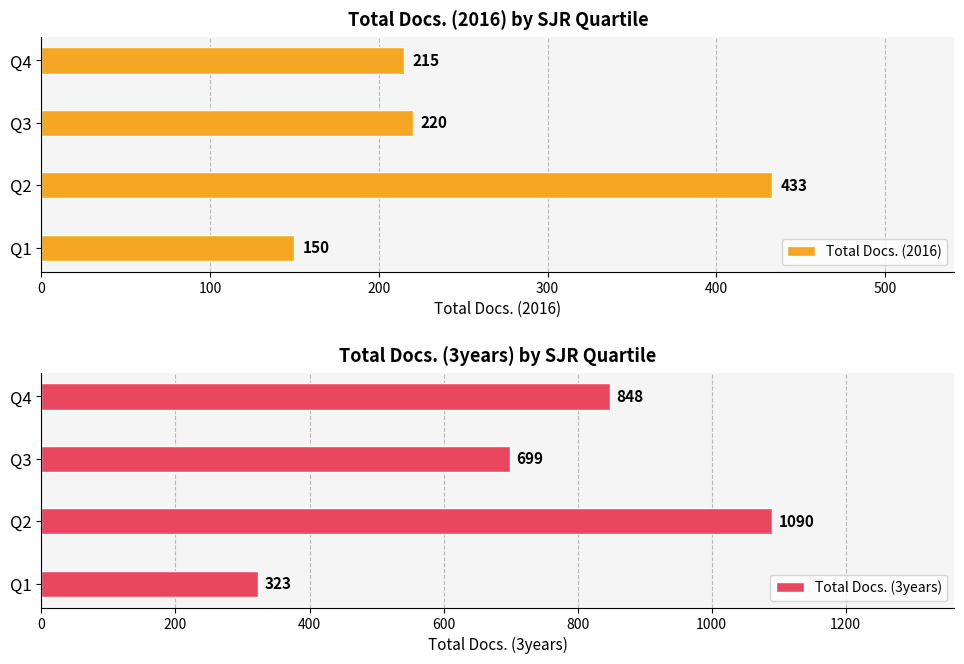

List the labels in order of Total Docs. (2016) value, largest first.

Q2, Q3, Q4, Q1